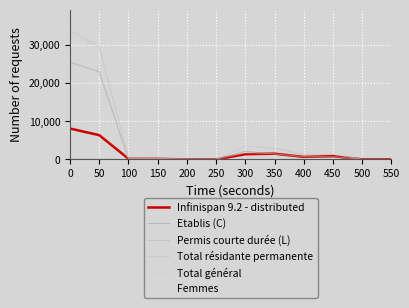

What is the difference between the second highest and second lowest values in the Total général series?

29810